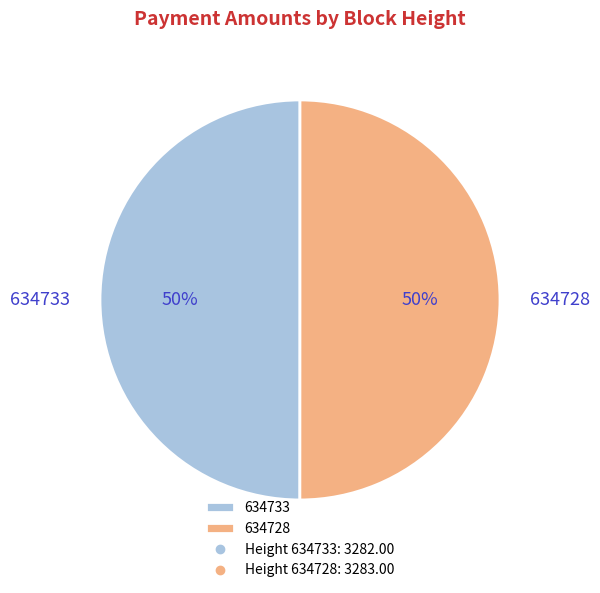

How many slices are in this pie chart?

2